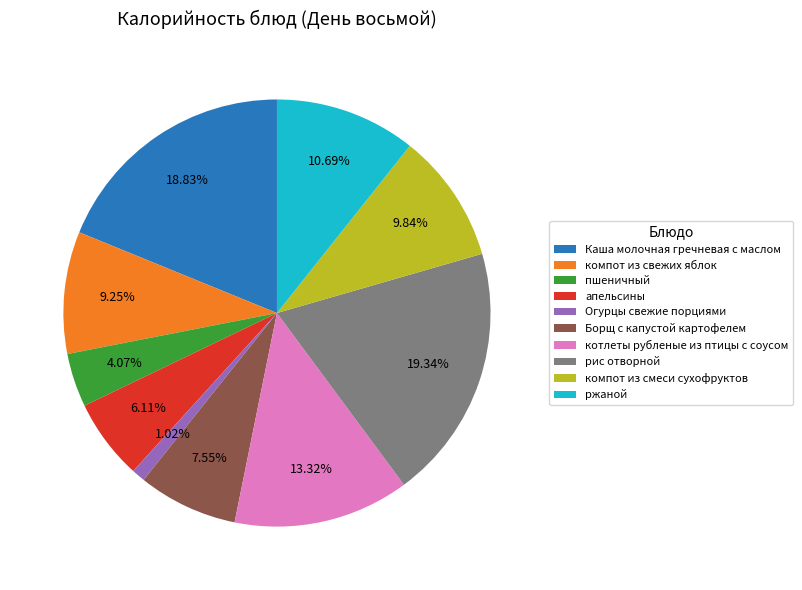

What is the largest slice in the pie chart?

рис отворной